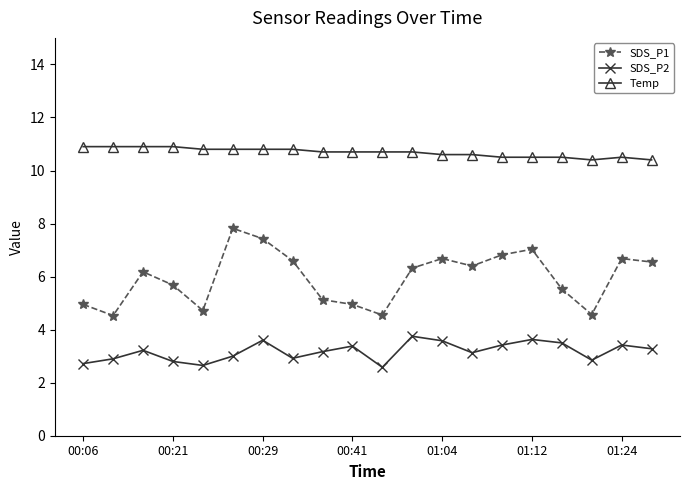

Which series has the largest range (max minus min)?

SDS_P1